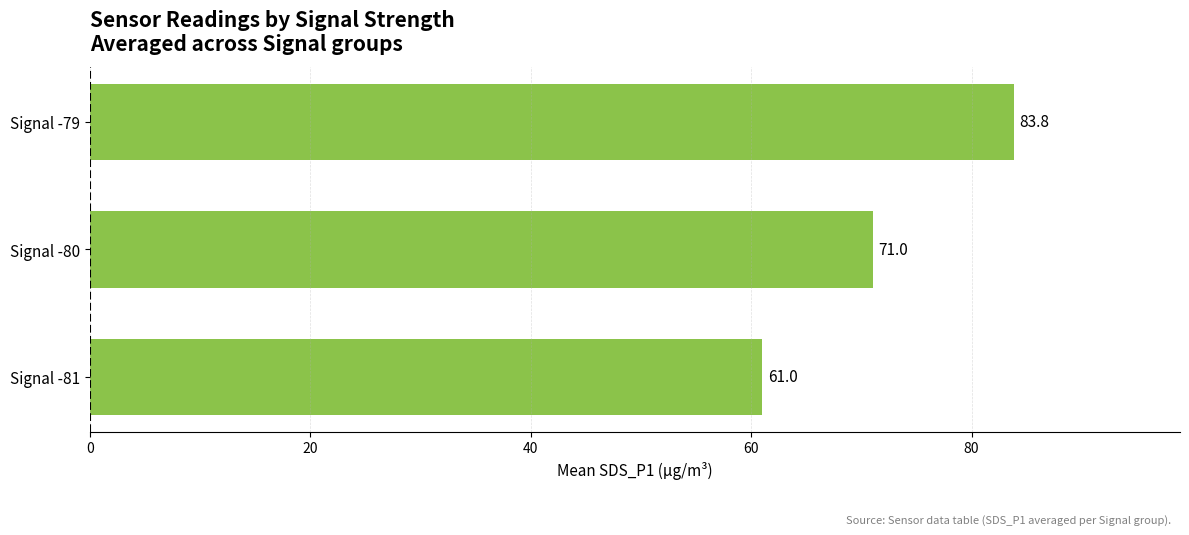

How many series are shown in this chart?

1